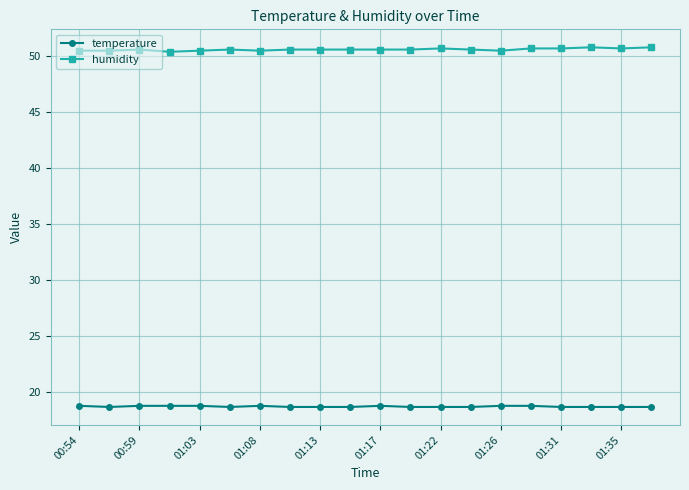

Which series has the largest total across all categories?

humidity